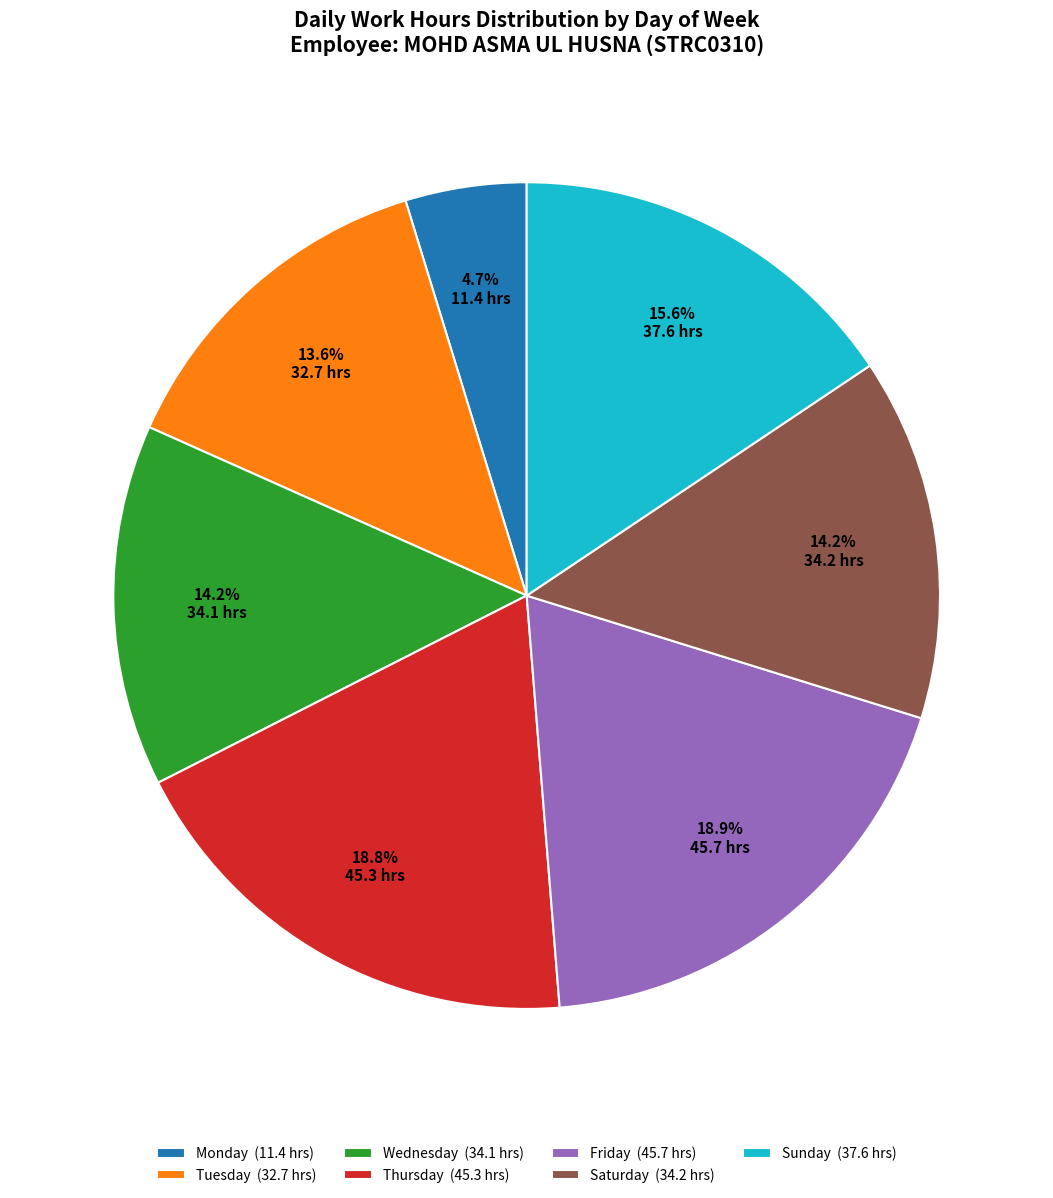

Do Monday (11.4 hrs) and Saturday (34.2 hrs) together represent more than half of the pie?

No